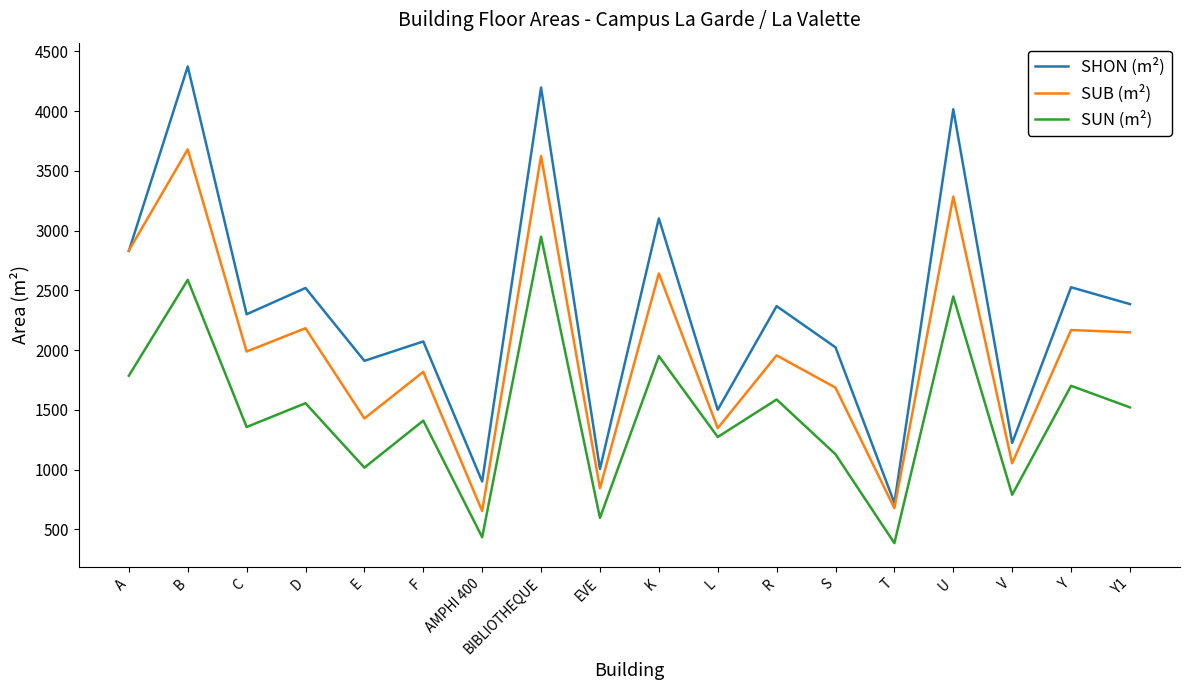

Which category has the highest value across all series?

B